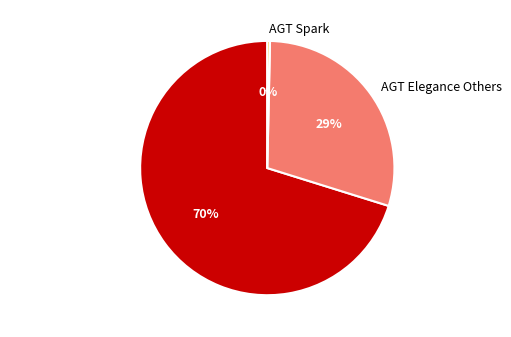

What is the majority slice?

AGT Elegance 258151993